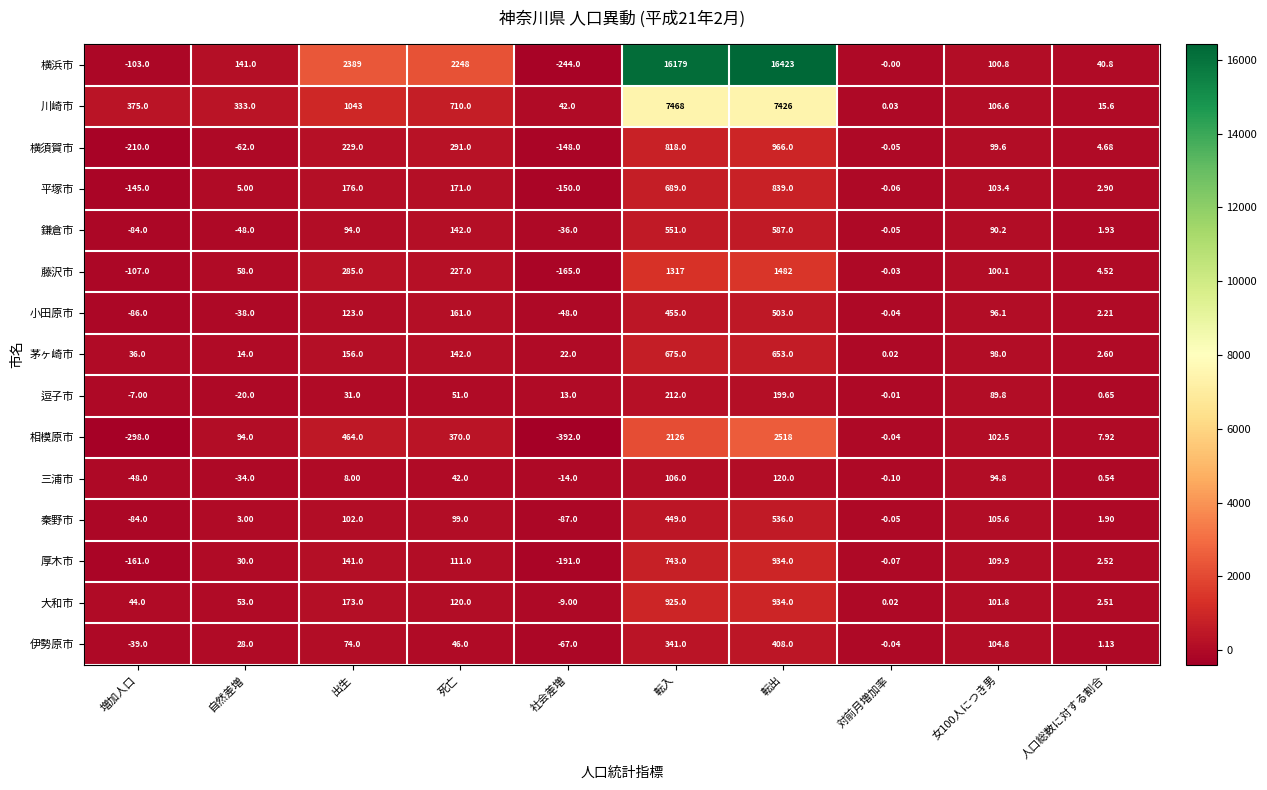

At which label does 横浜市 reach its minimum?

社会差増